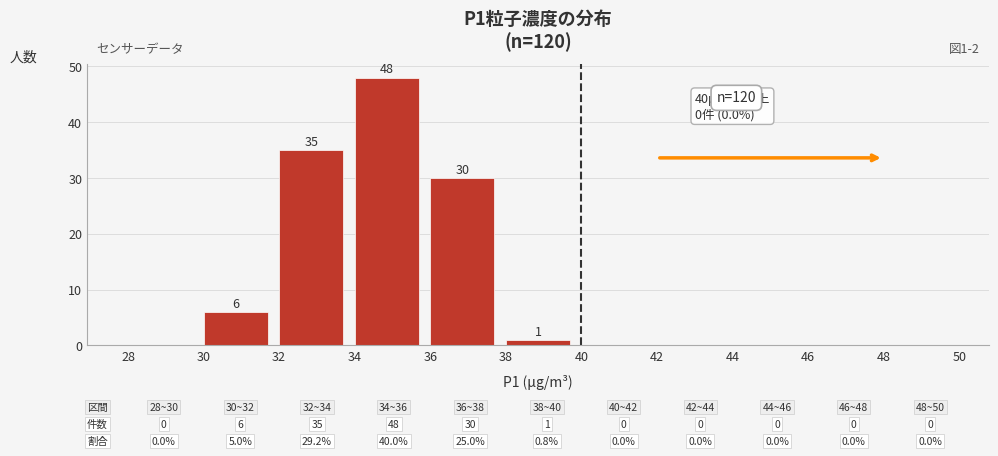

Over which range of the x-axis is the bar tallest?

34 to 36